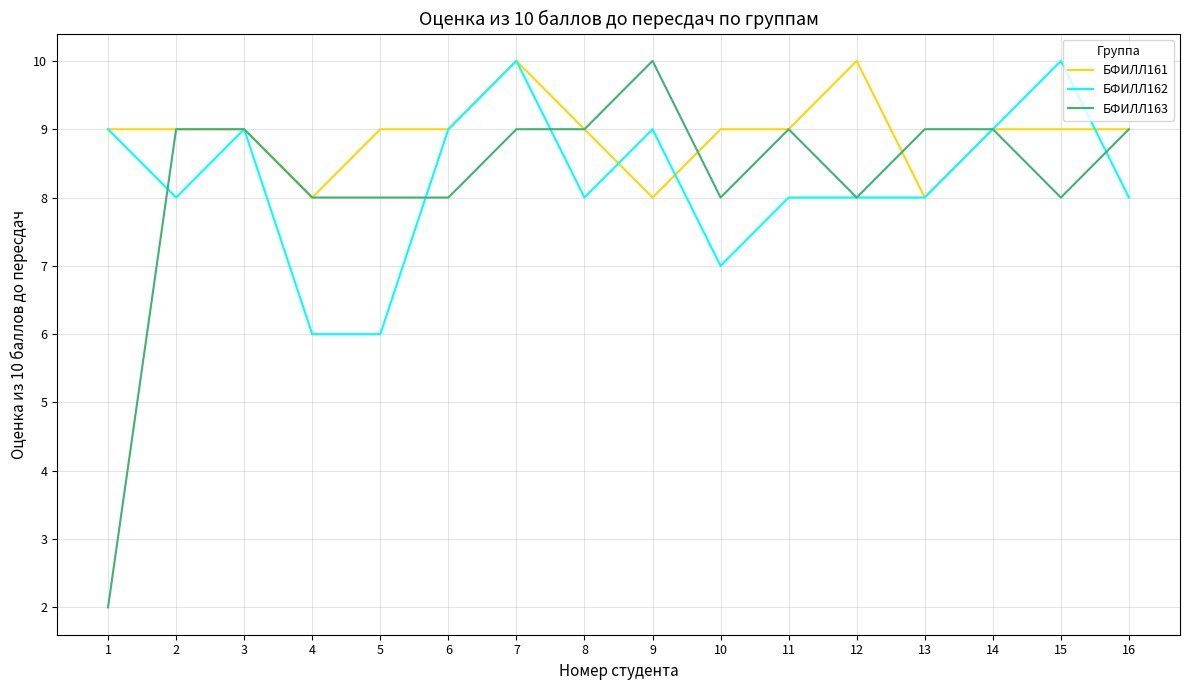

Which series has the largest range (max minus min)?

БФИЛЛ163